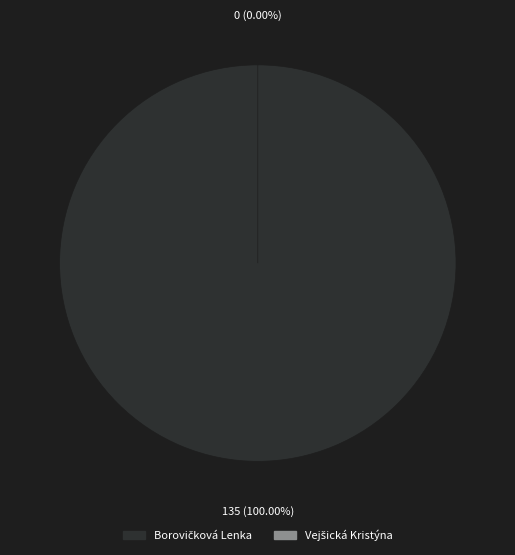

True or false: Vejšická Kristýna accounts for 0% of the total.

True